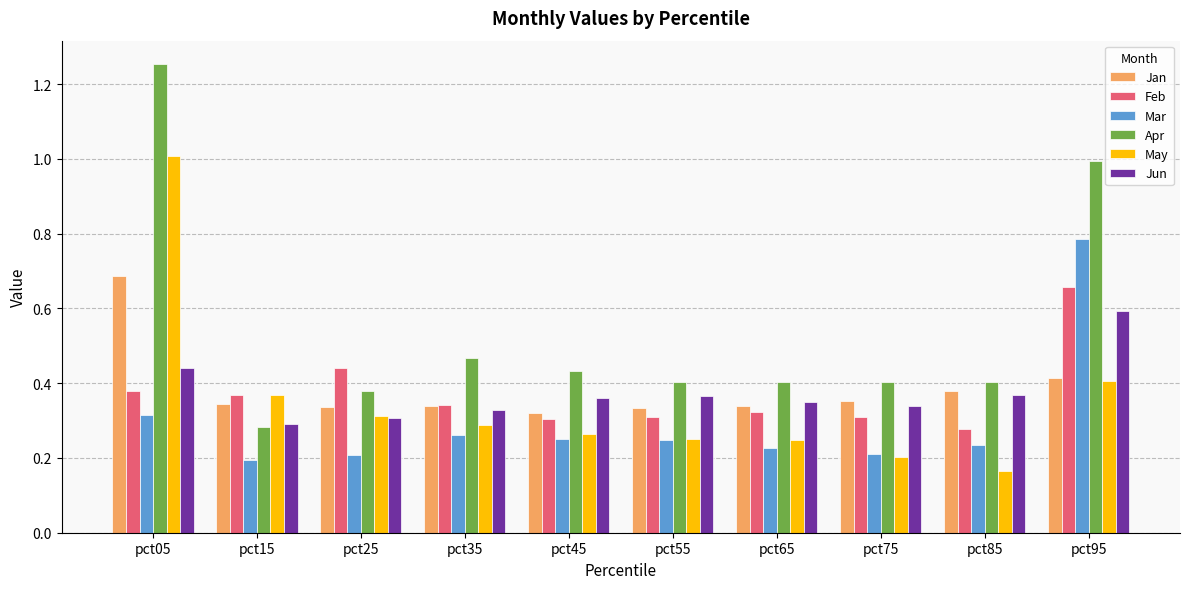

Which category has the lowest value in the Mar series?

pct15